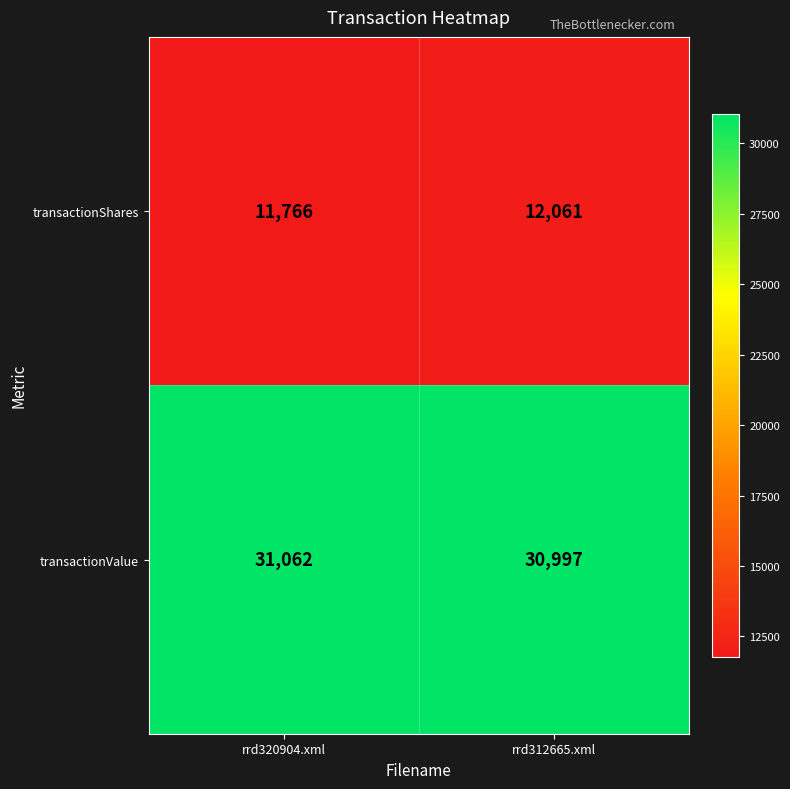

What is the smallest value displayed?

11766